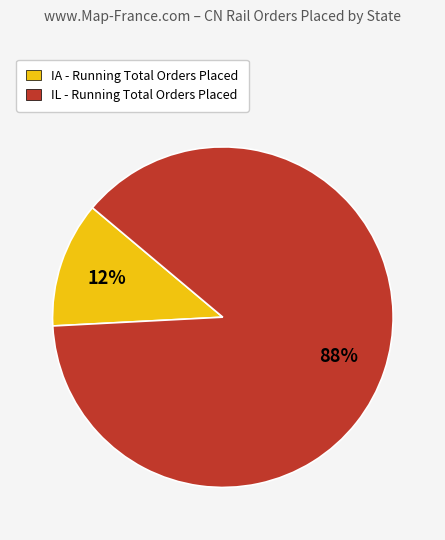

To the nearest percent, what is the difference between the largest and smallest slice percentages?

76%